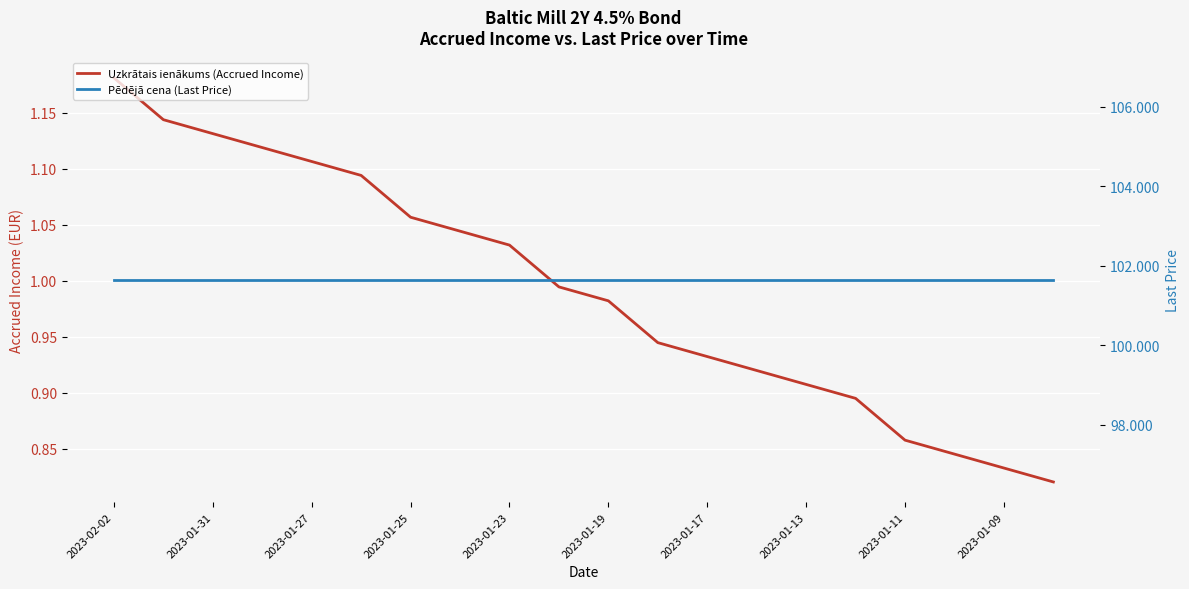

How many data points does each series have?

20